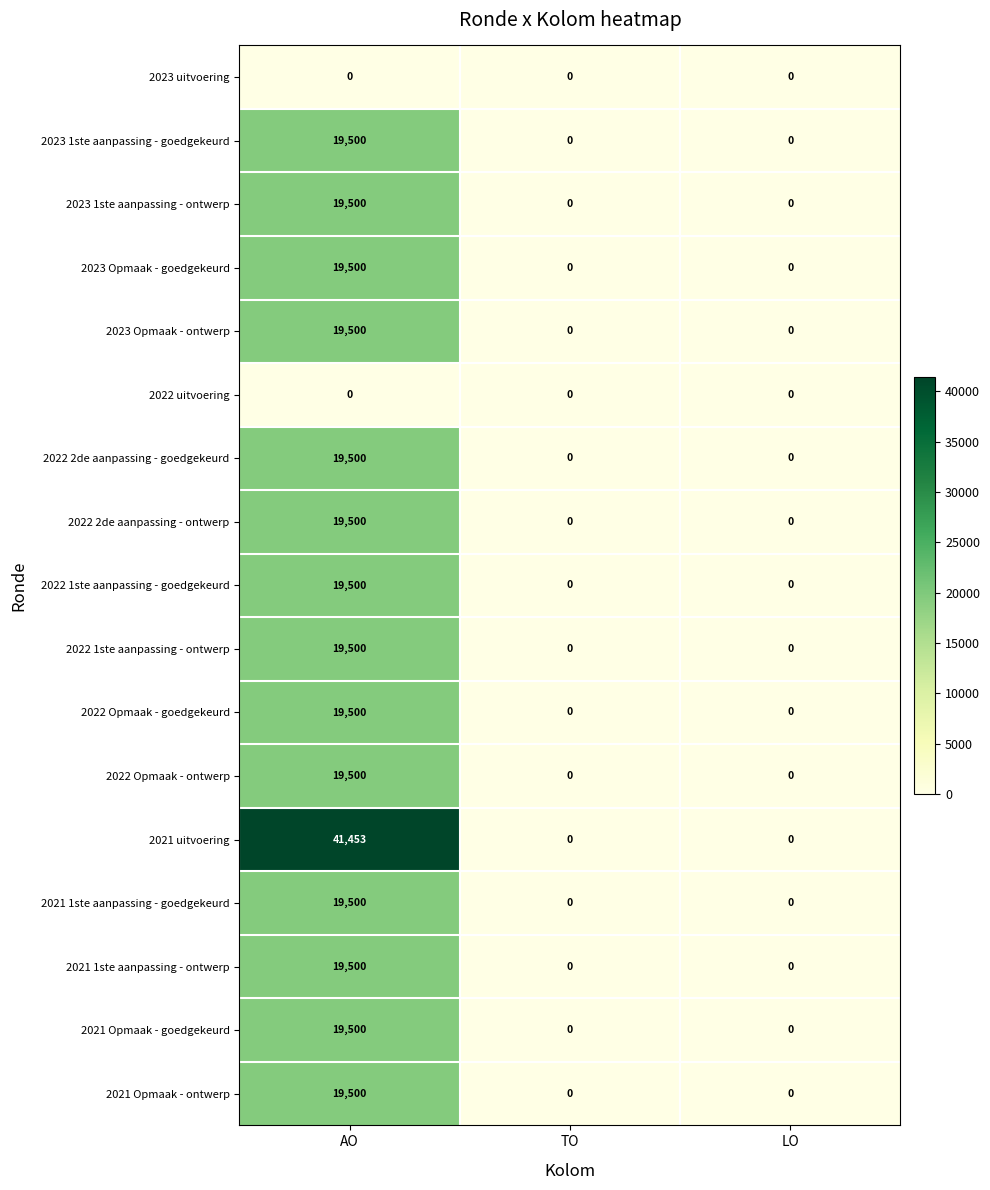

What is the difference between the highest and lowest values at AO?

41453